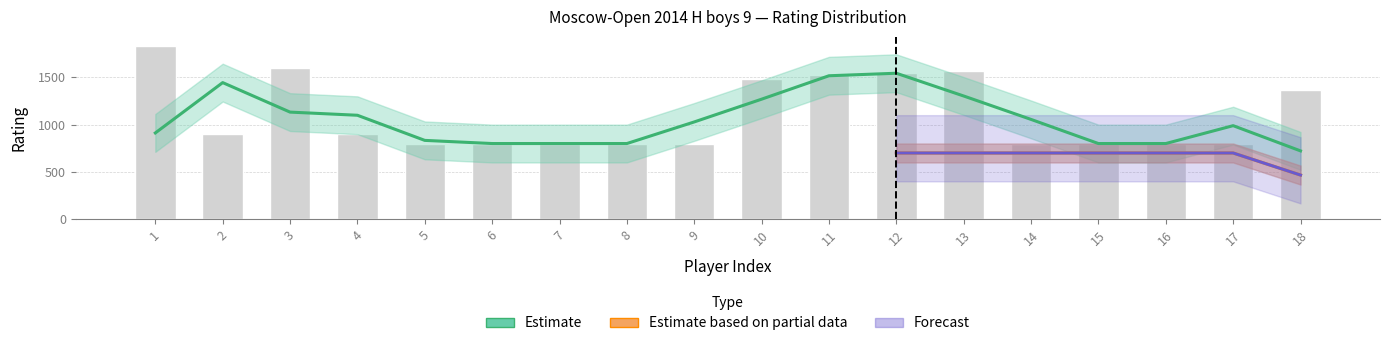

What is the difference between the highest and lowest values at 8?

100